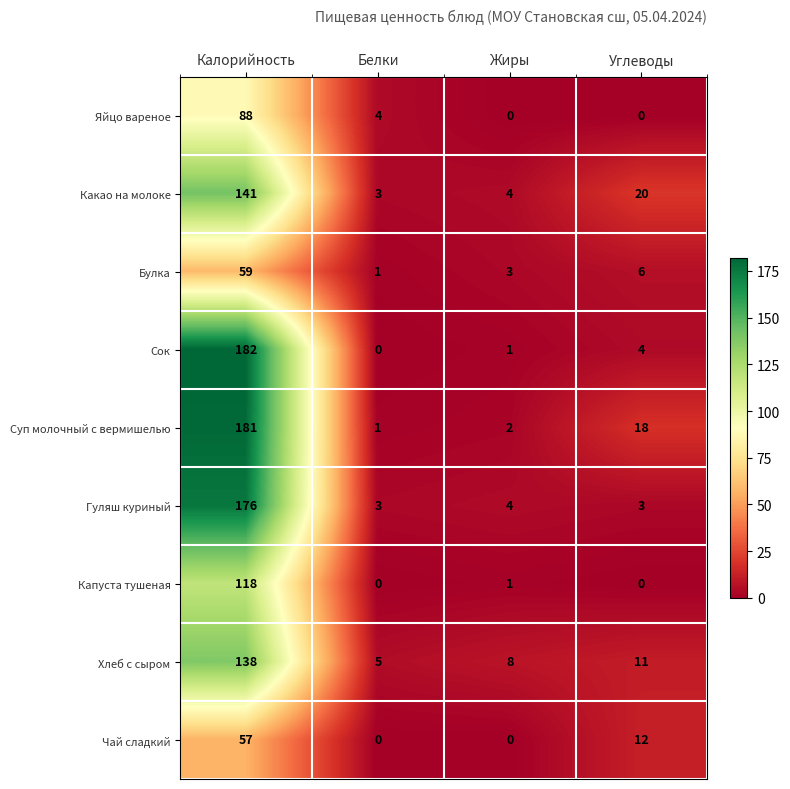

What is the difference between the second highest and second lowest values in the Булка series?

3